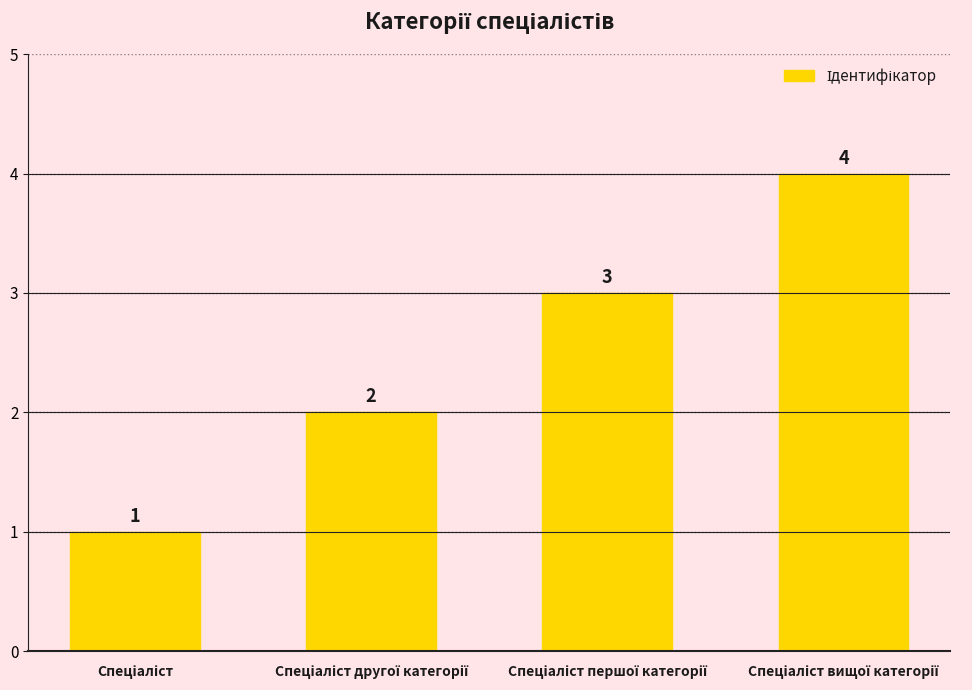

Count the values in the range 2 to 4.

3